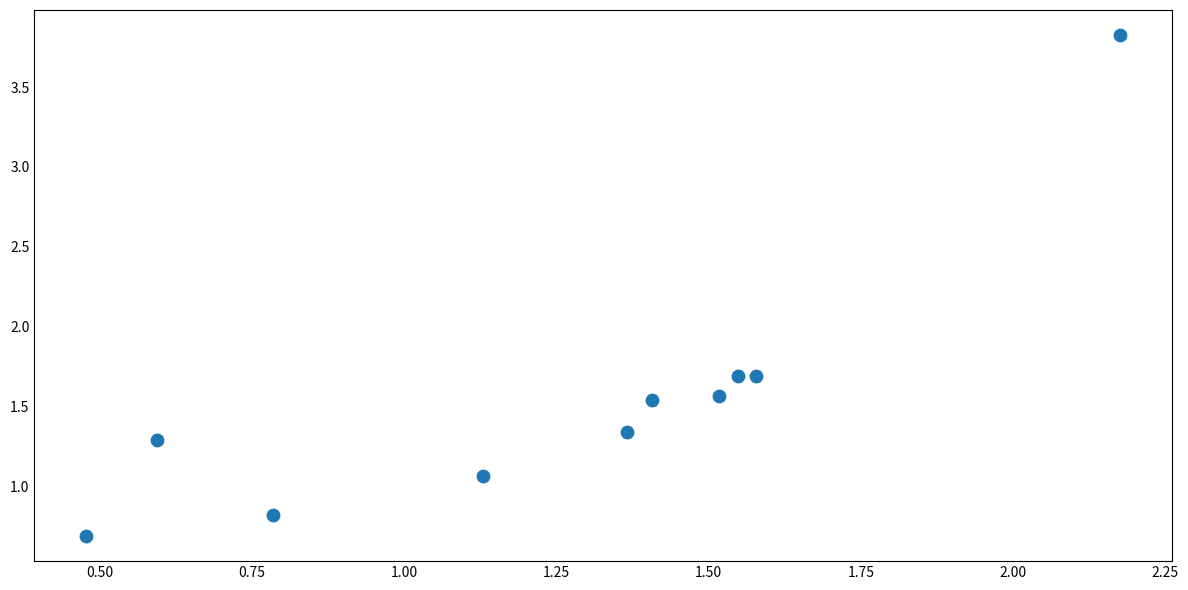

What is the average Y value?

1.6